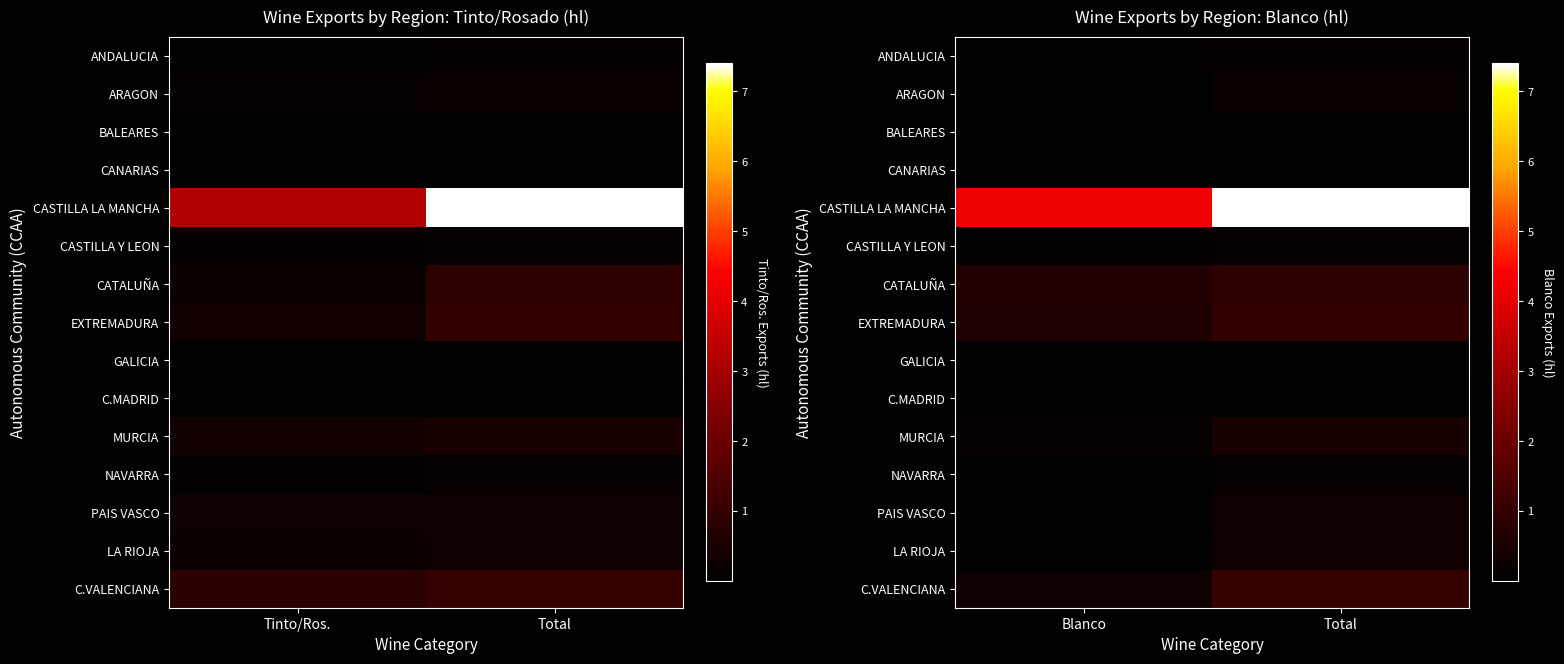

Is the value of ARAGON at Blanco greater than the value of CASTILLA LA MANCHA at Blanco?

No